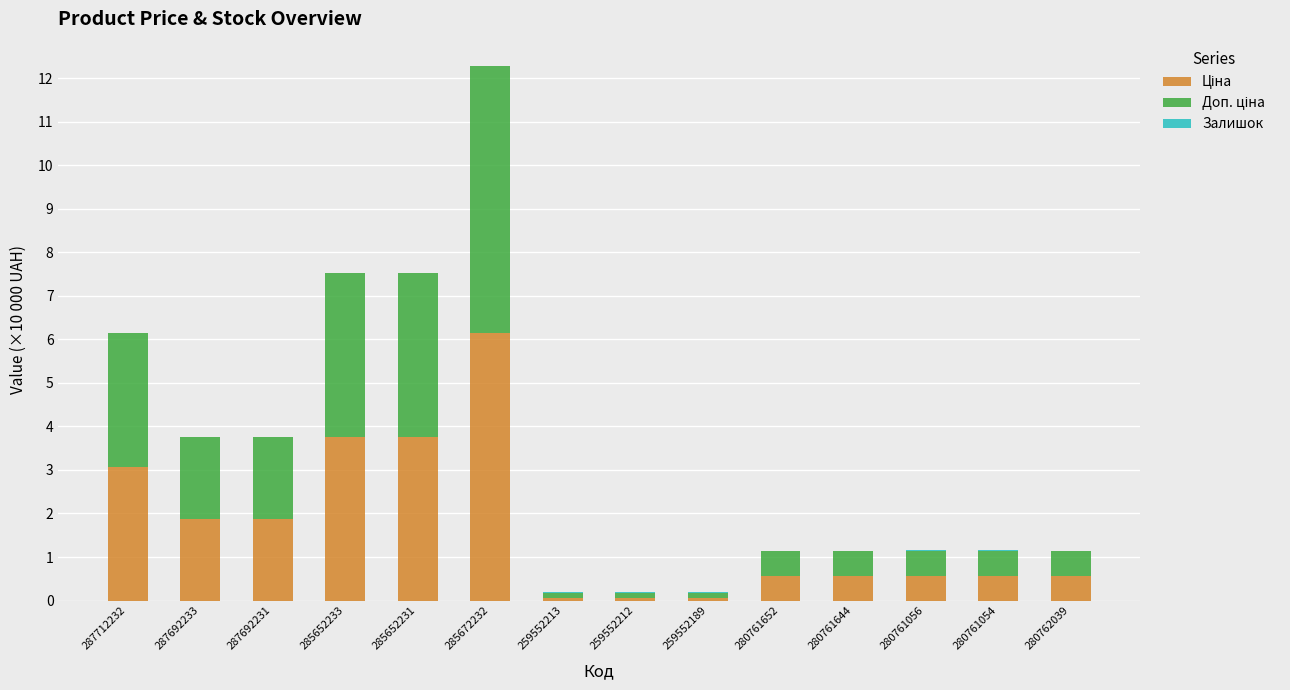

At which category is the sum across all series the highest?

285672232